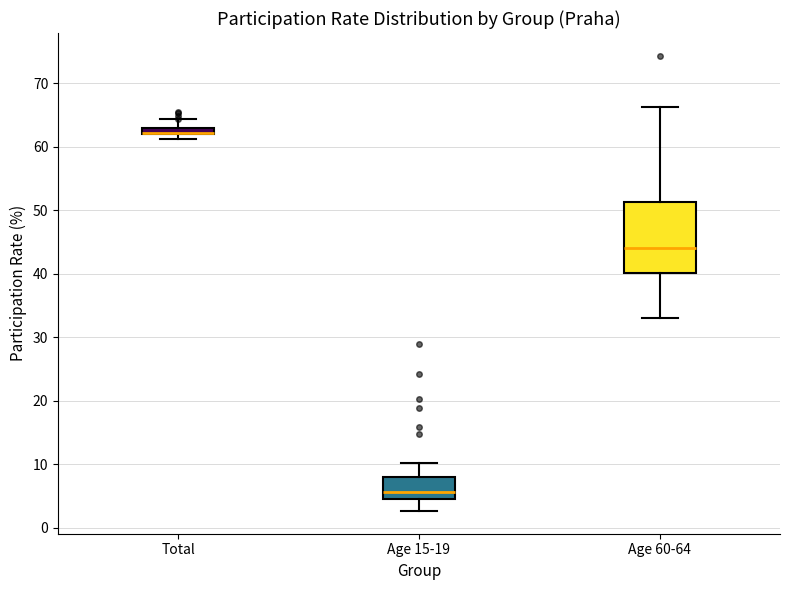

Comparing the boxes themselves (not the whiskers), which one is the tallest?

Age 60-64